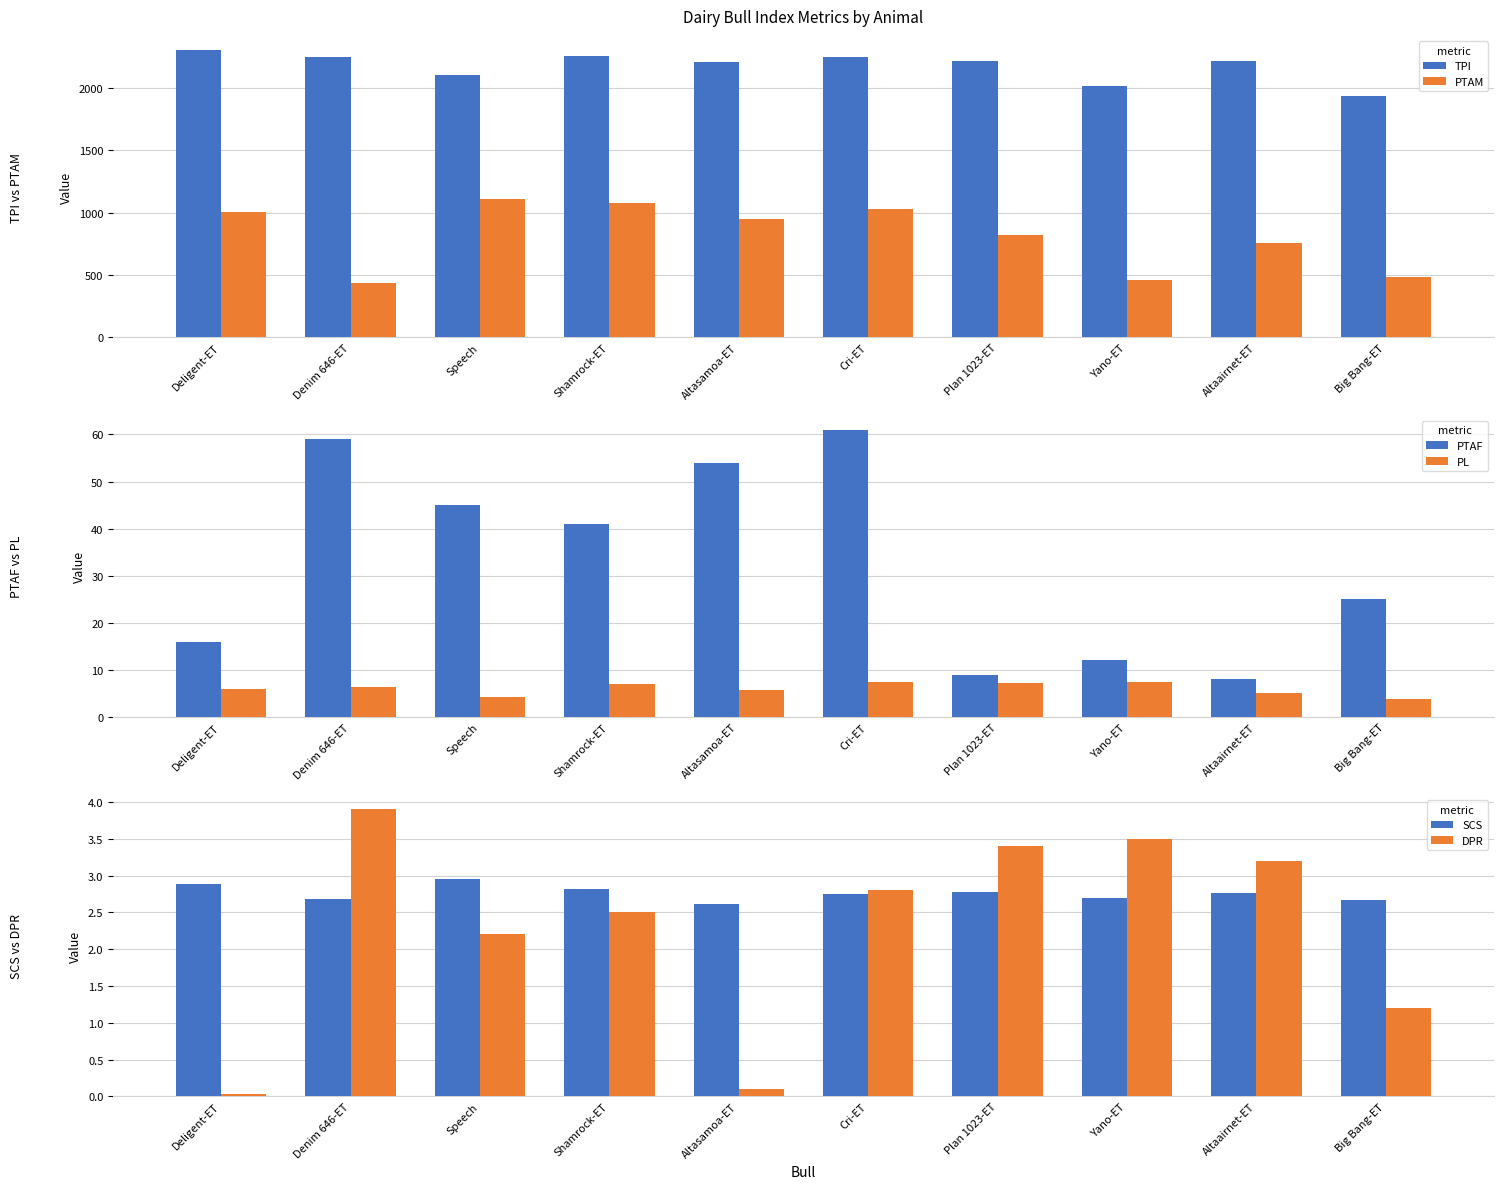

At Plan 1023-ET, list the series in order from largest to smallest.

TPI, PTAM, PTAF, PL, DPR, SCS